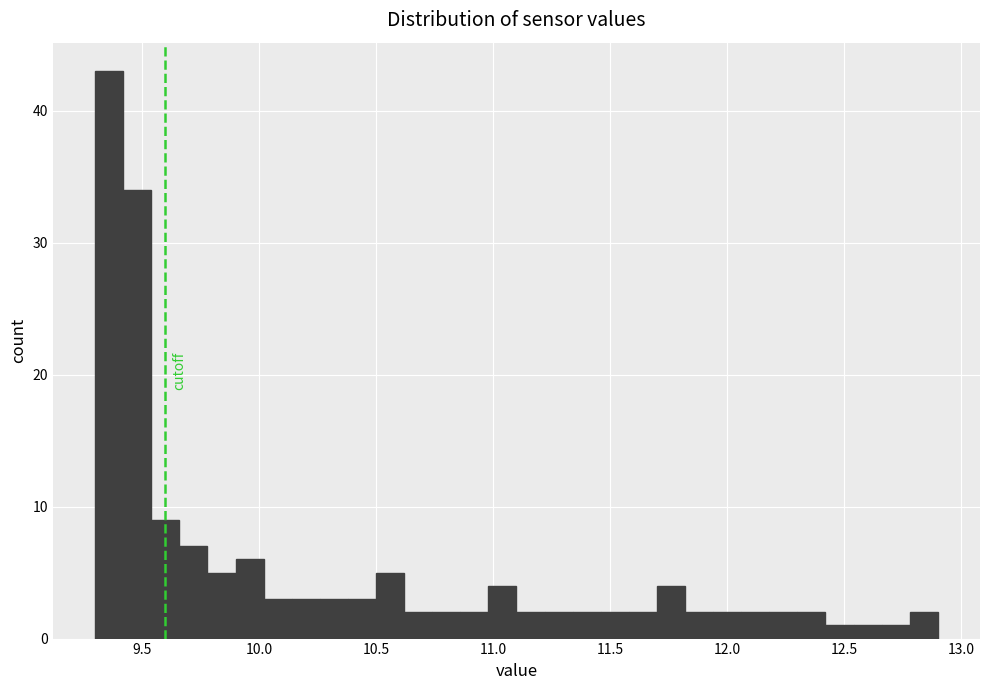

Read against the x-axis, roughly where is the centre of the tallest bar?

9.35